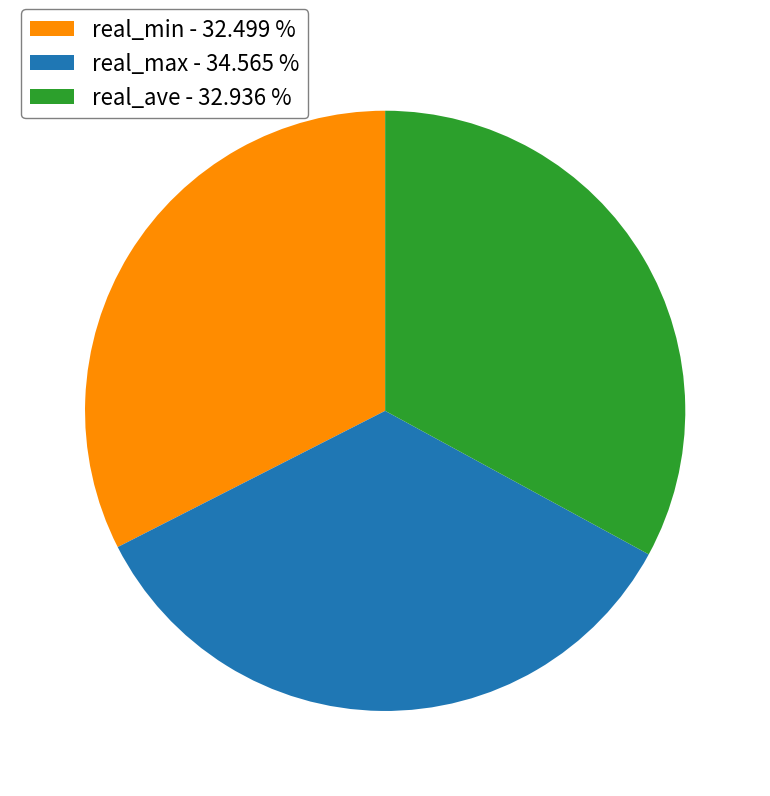

Between real_max - 34.565 % and real_min - 32.499 %, which is larger?

real_max - 34.565 %